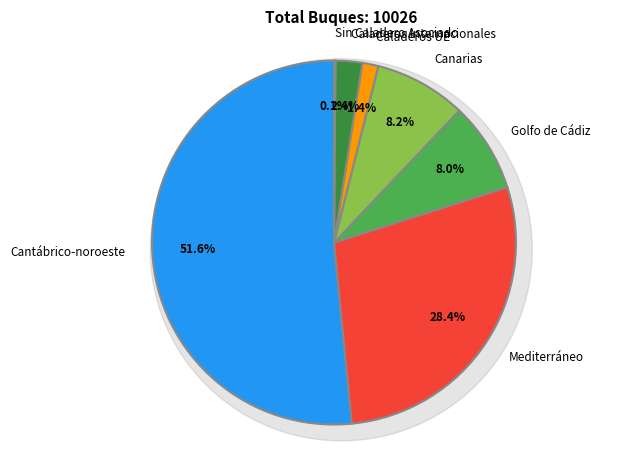

To the nearest percent, what percentage of the pie is Canarias?

8%